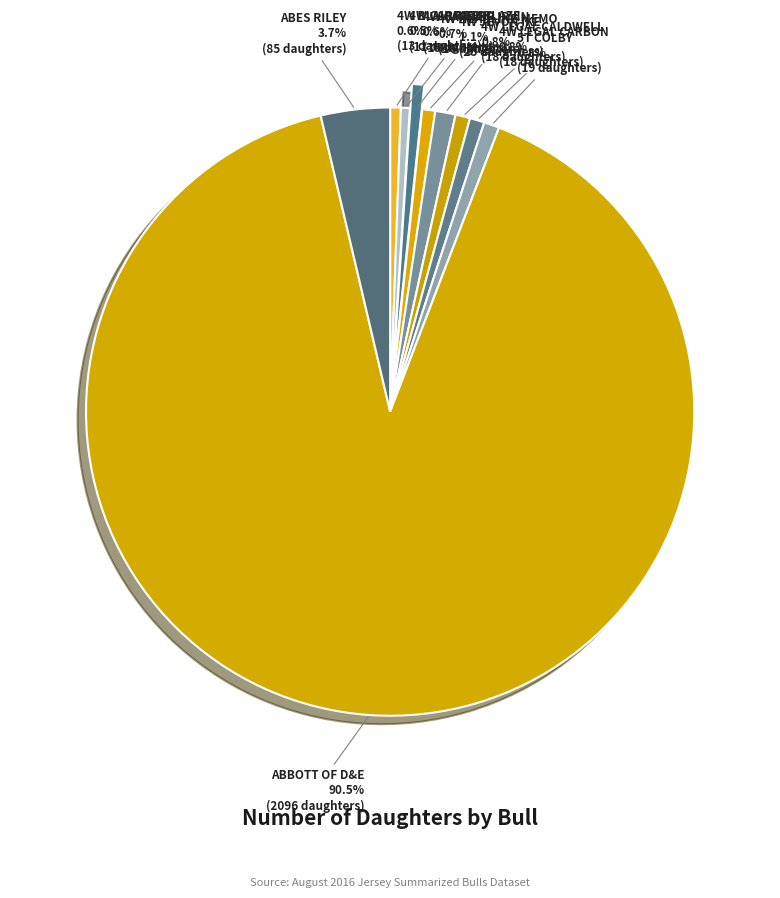

Combined, do 4W LEGAL CARBON and 4W HEADLINE MEMO account for over 50%?

No